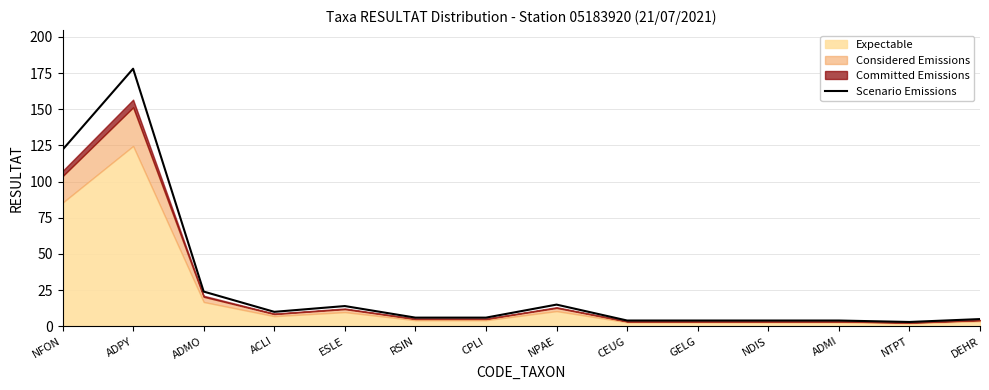

Where is the data nearest to the value 90?

NFON